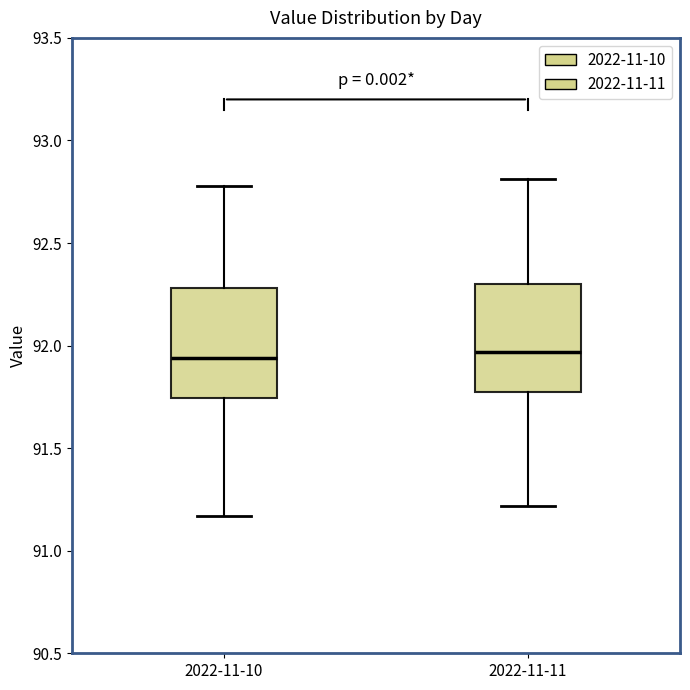

Reading left to right, read every box against the y-axis: the position of its median line, the range the box covers, and the ends of its whiskers. The values are not printed on the chart, so give them approximately, as read against the axis.

2022-11-10: median 91.95, box 91.75 to 92.30, whiskers 91.15 to 92.80
2022-11-11: median 91.95, box 91.75 to 92.30, whiskers 91.20 to 92.80